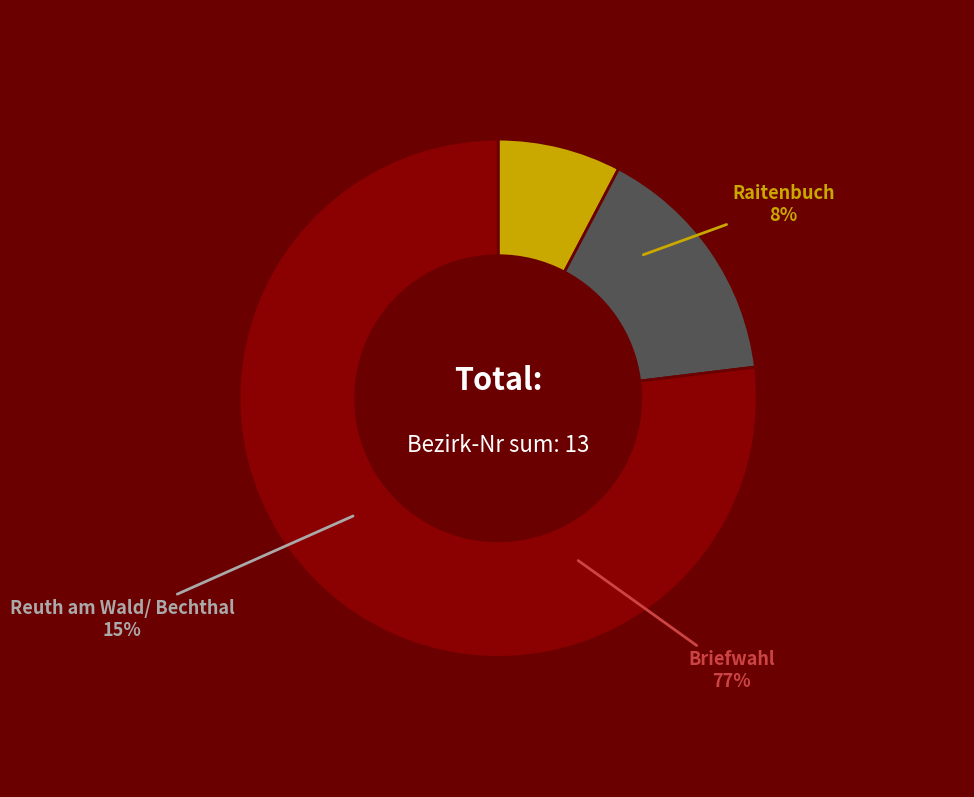

The Raitenbuch slice represents 1% of the pie. True or false?

False